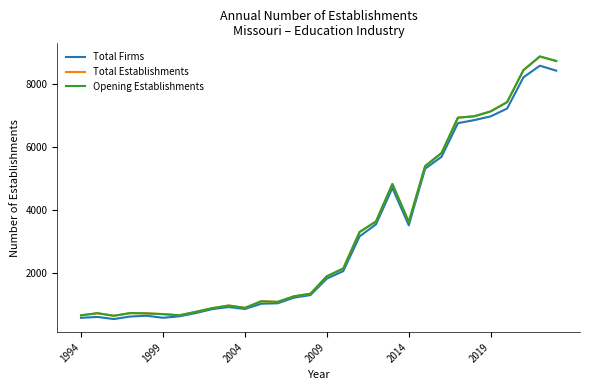

Does the chart display data point markers on the line(s)?

No